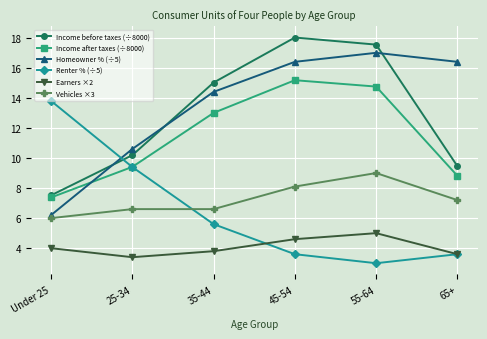

What is the difference between the maximum and minimum values in the Earners ×2 series?

1.6